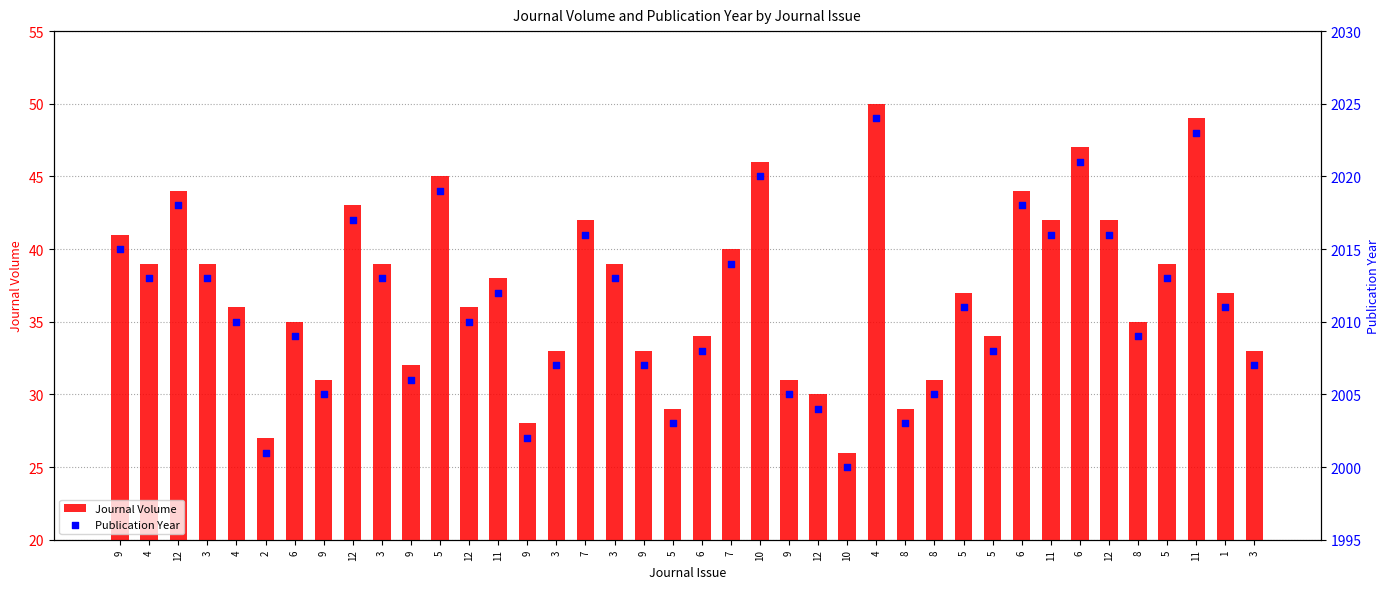

What are all the series names shown in the legend?

Journal Volume, Publication Year